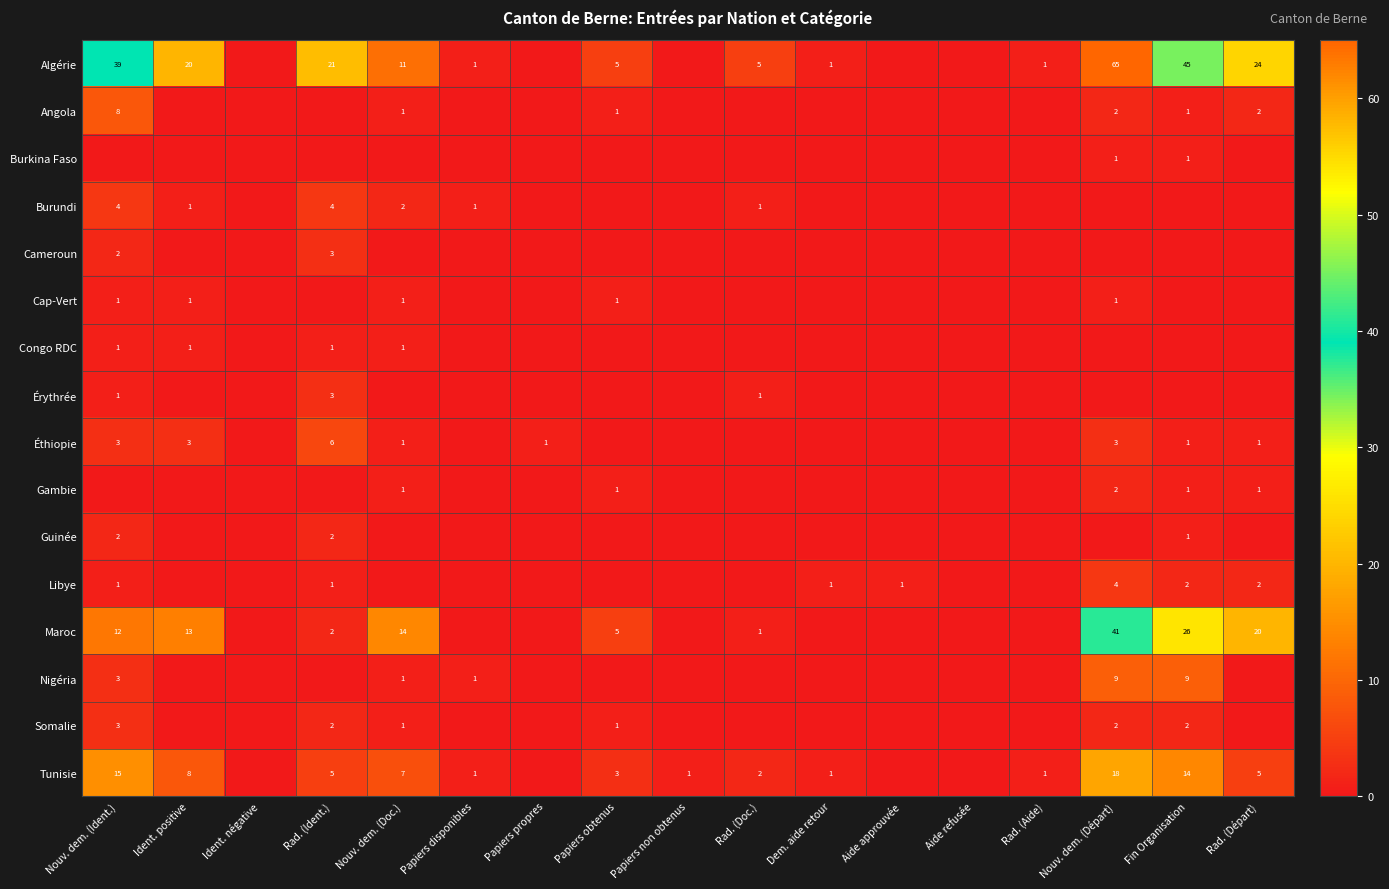

The value of Cap-Vert at Nouv. dem. (Ident.) is 2. True or false?

False